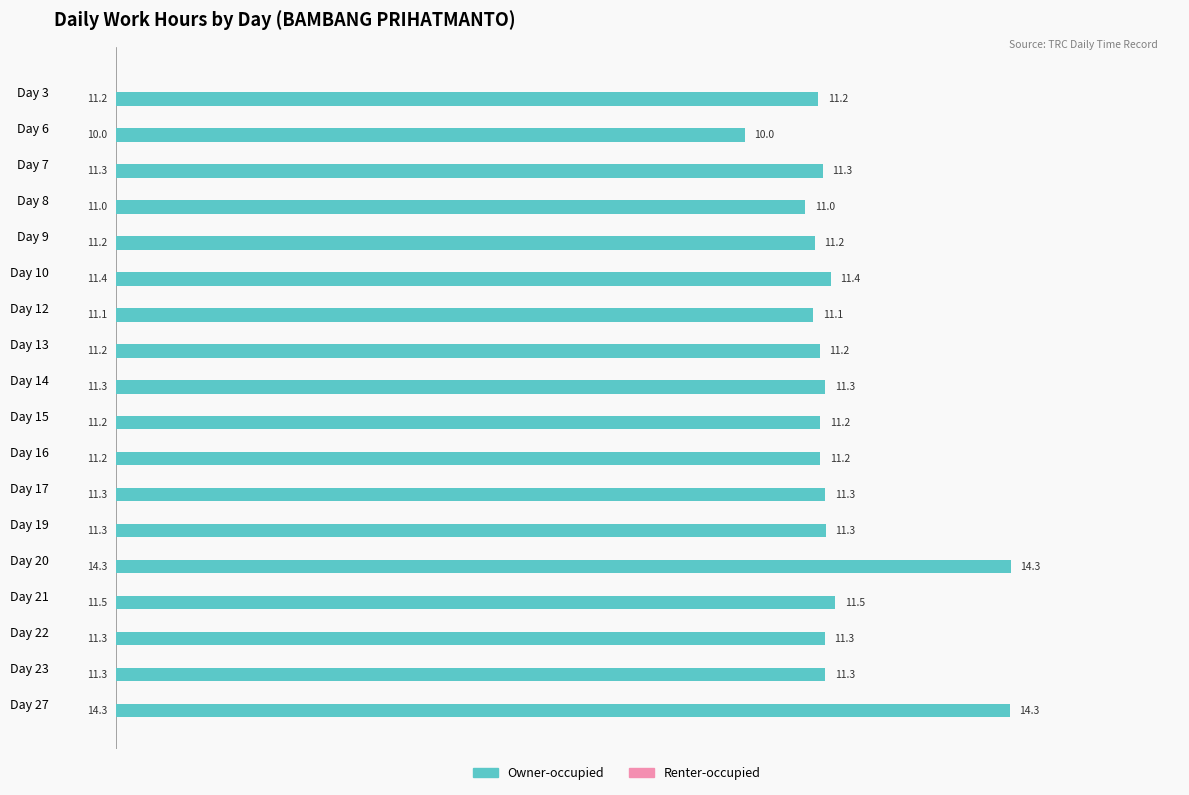

What is the ratio of the value at Day 10 to the value at Day 13?

1.0